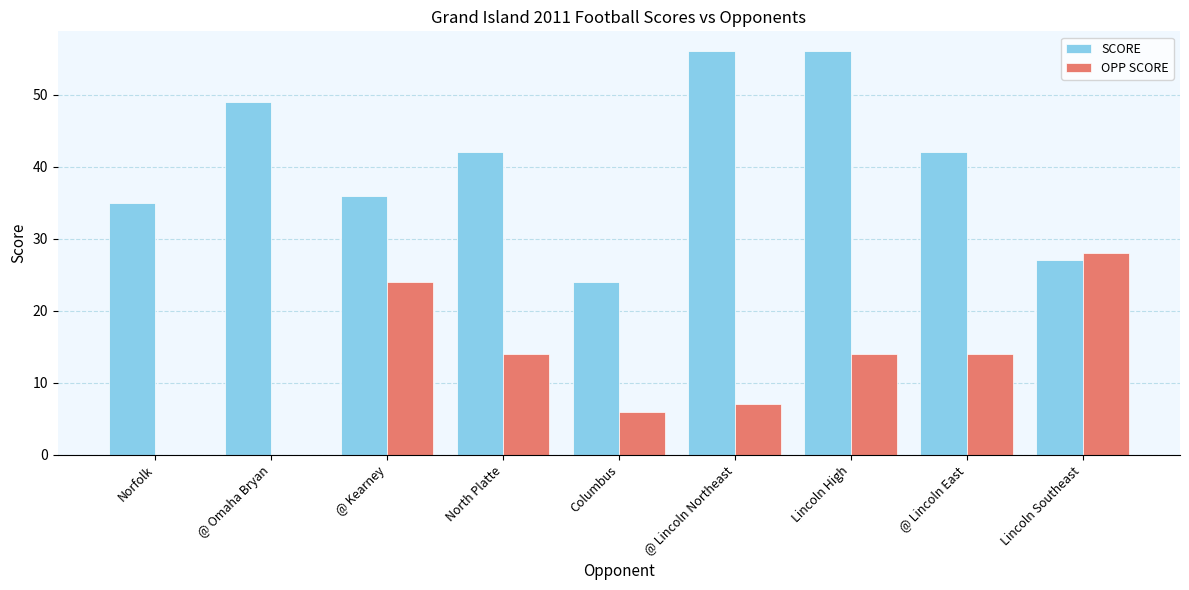

What are all the series names shown in the legend?

SCORE, OPP SCORE